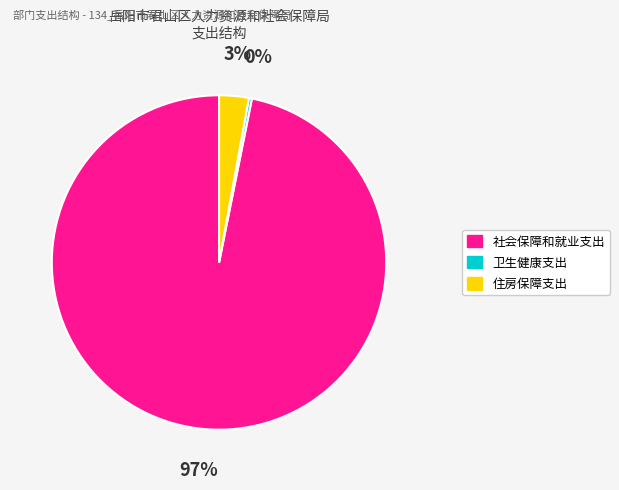

Rank the categories by value from lowest to highest.

卫生健康支出, 住房保障支出, 社会保障和就业支出